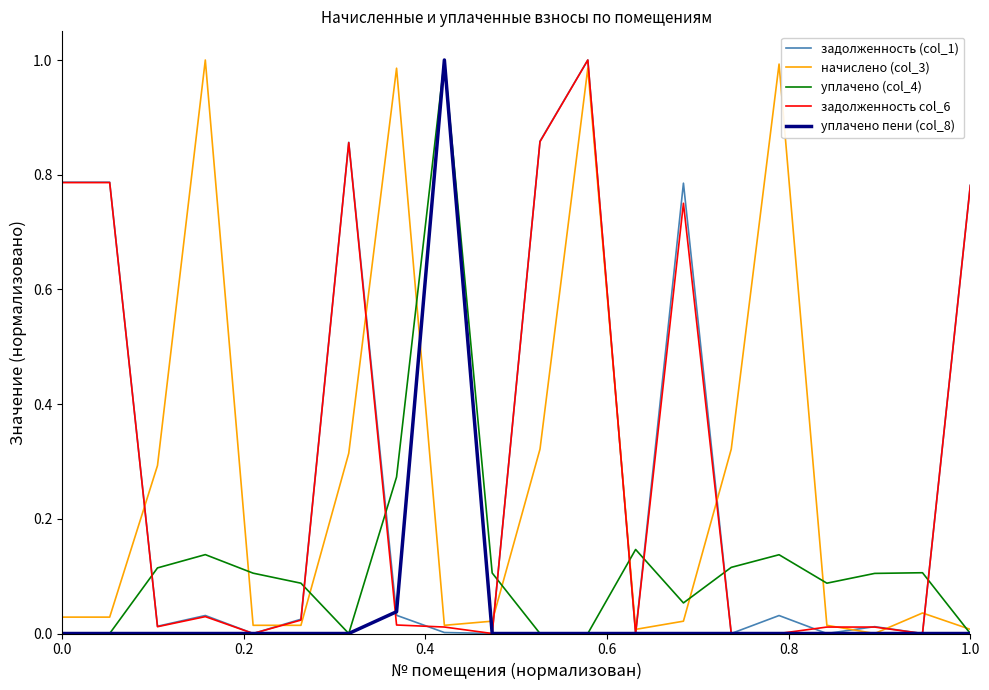

Is this an area chart (filled region under the line)?

No